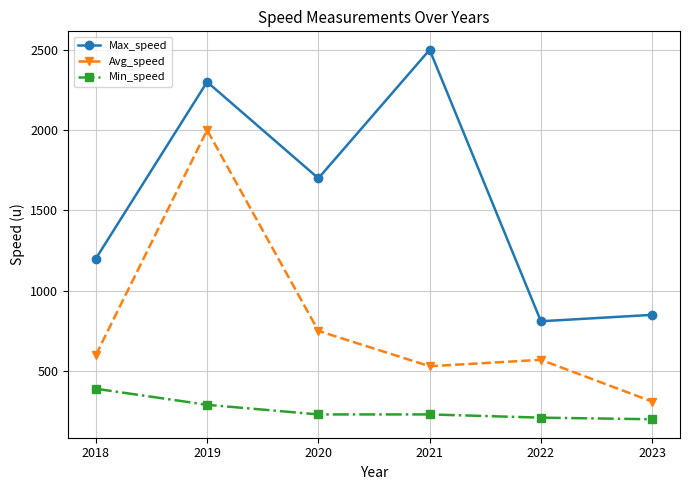

What are all the series names shown in the legend?

Max_speed, Avg_speed, Min_speed